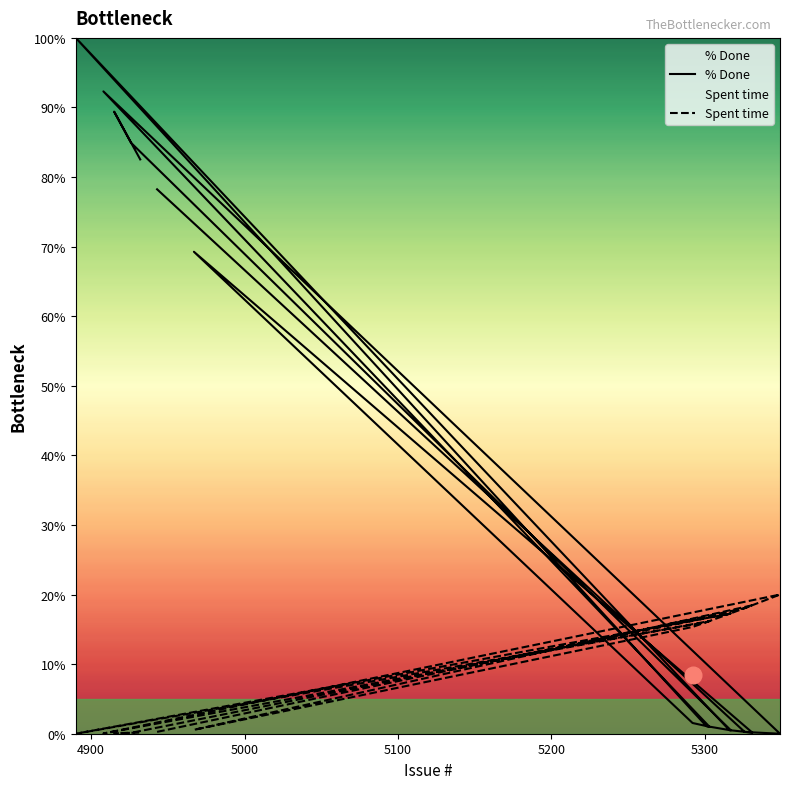

Reading left to right, what are all the values shown in this chart?

% Done: 78.2	0.3	0.0	92.3	1.0	1.5	69.3	0.2	0.5	100.0	1.1	0.5	84.9	89.4	82.5
Spent time: 0.3	18.0	20.0	0.0	16.2	15.3	0.6	18.5	17.2	0.0	16.0	17.3	0.1	0.1	0.2